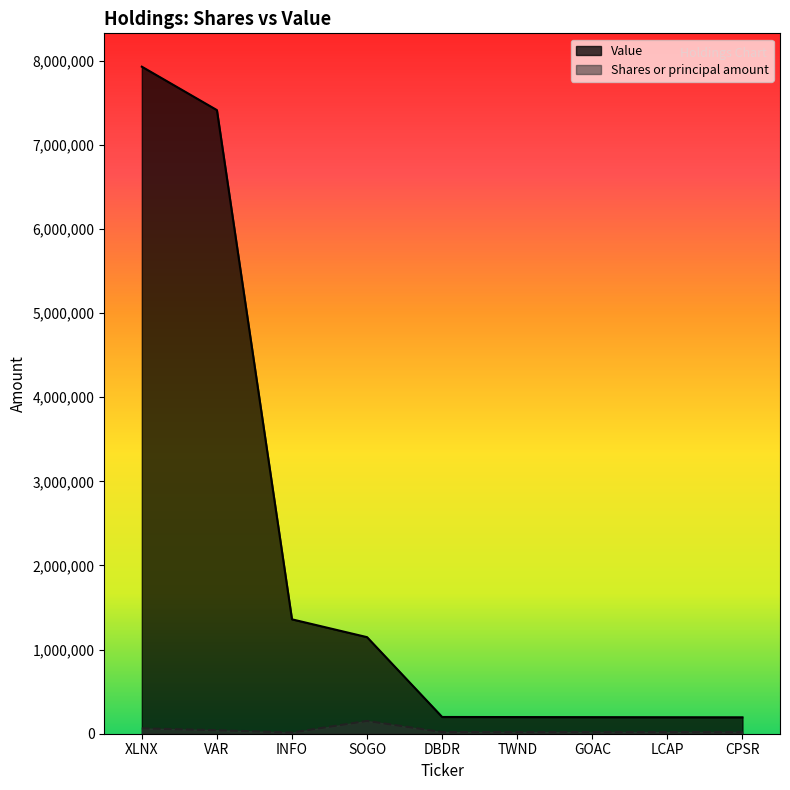

At which label does Shares or principal amount reach its minimum?

INFO